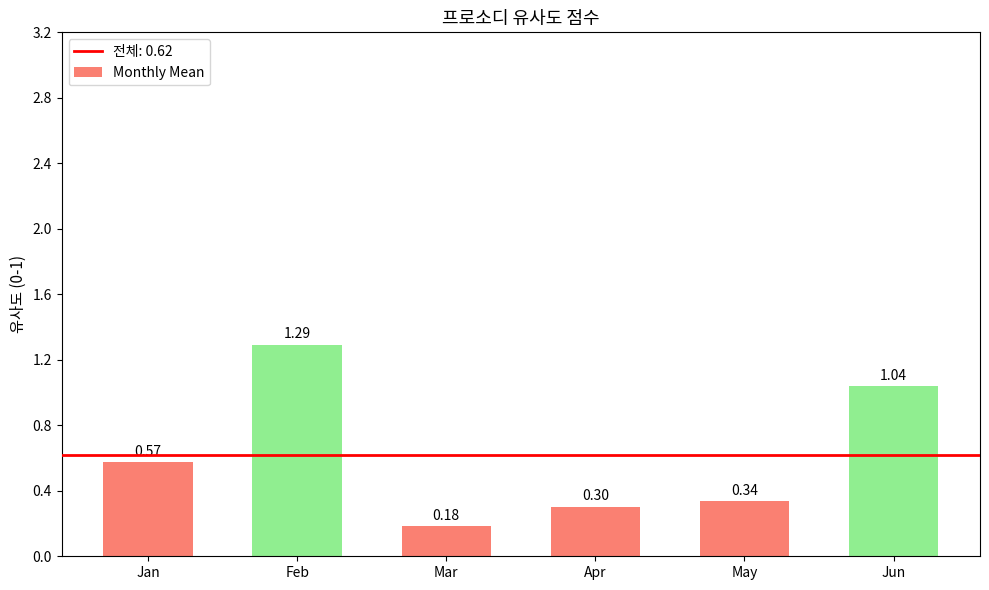

Between May and Mar, which is larger?

May